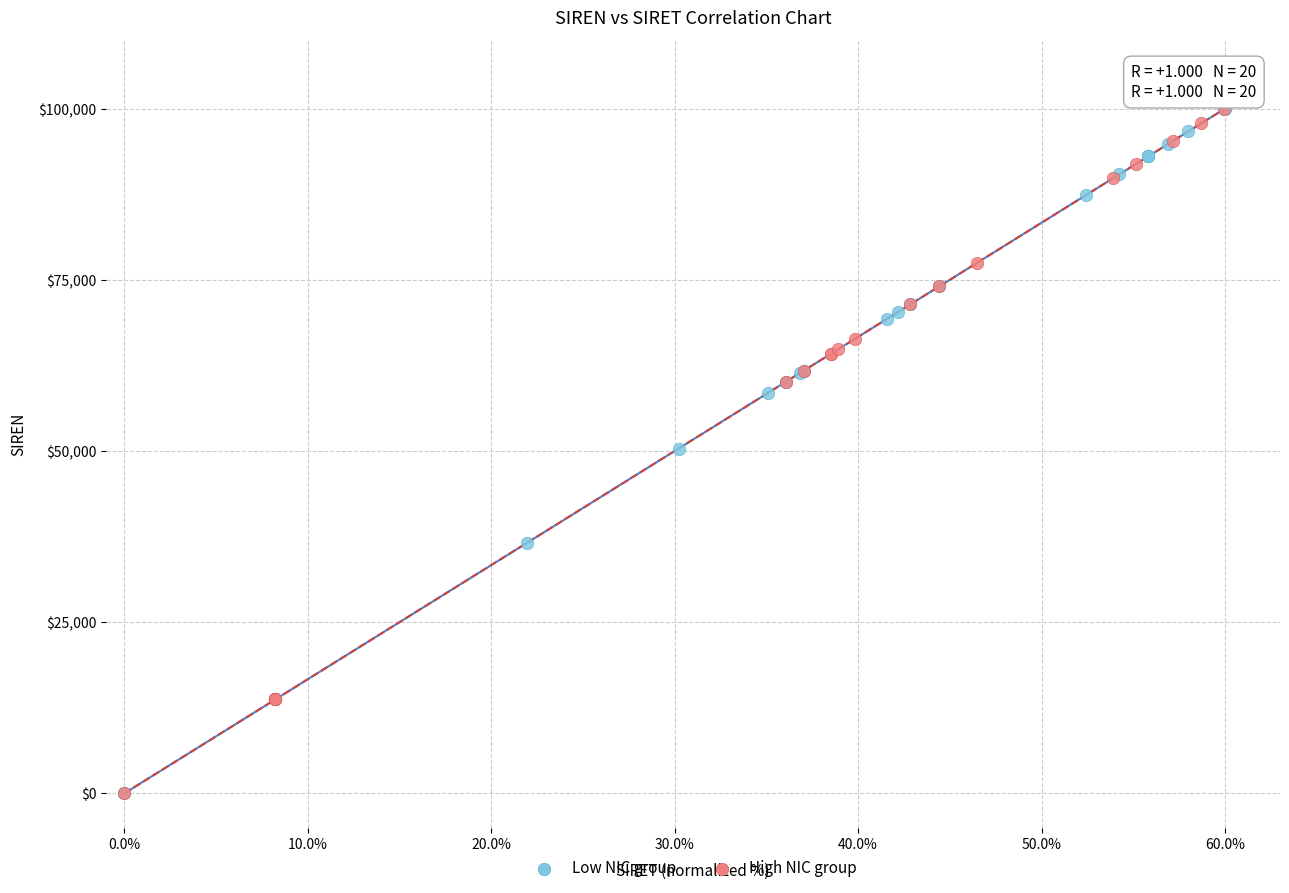

What are all the series names shown in the legend?

Low NIC group, High NIC group